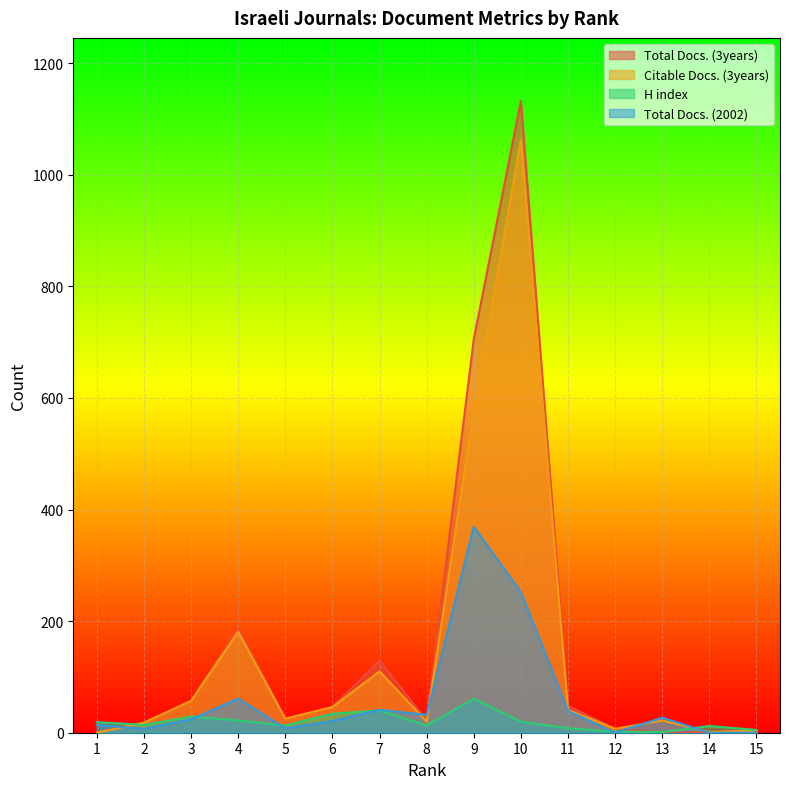

What is the maximum value shown in the chart?

1132